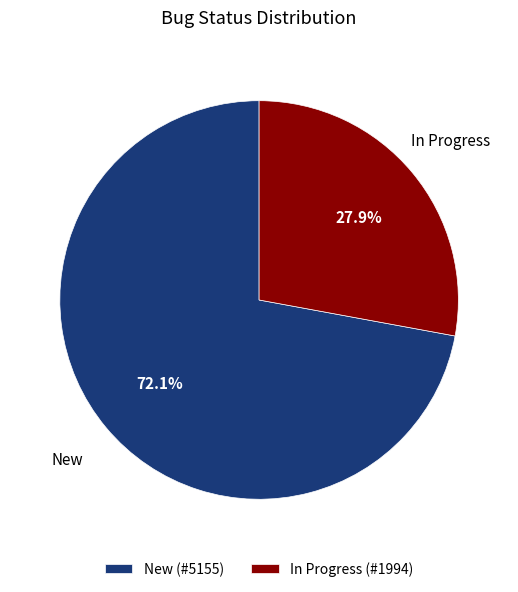

What percentage is the New slice, to the nearest percent?

72%